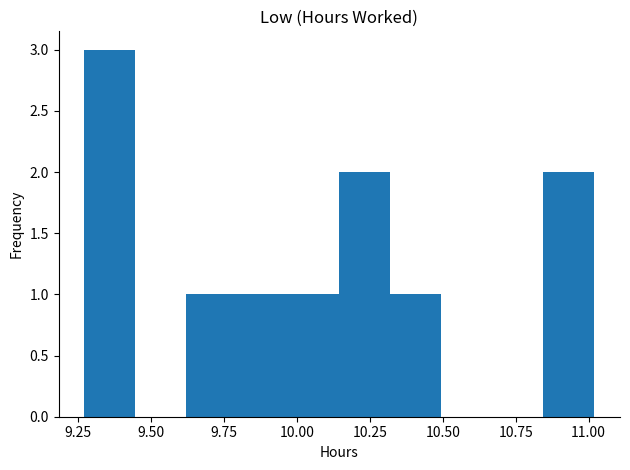

Around what value on the x-axis is the tallest bar? Give the approximate position of its centre, as read against the axis.

9.35